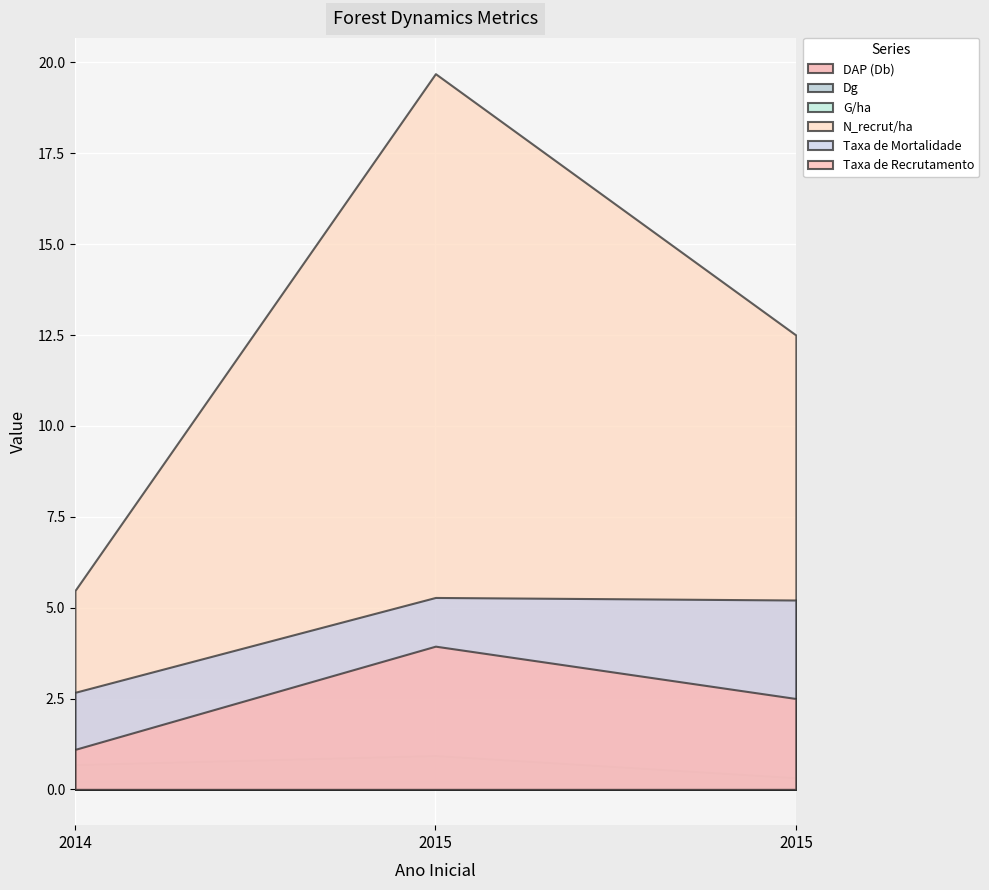

The N_recrut/ha series shows 12.5 at 2015. True or false?

True